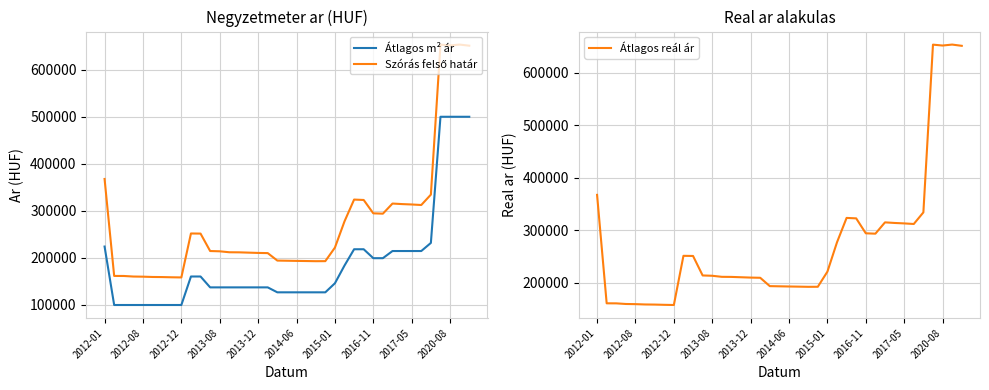

What is the highest value of the Átlagos m² ár series?

500000